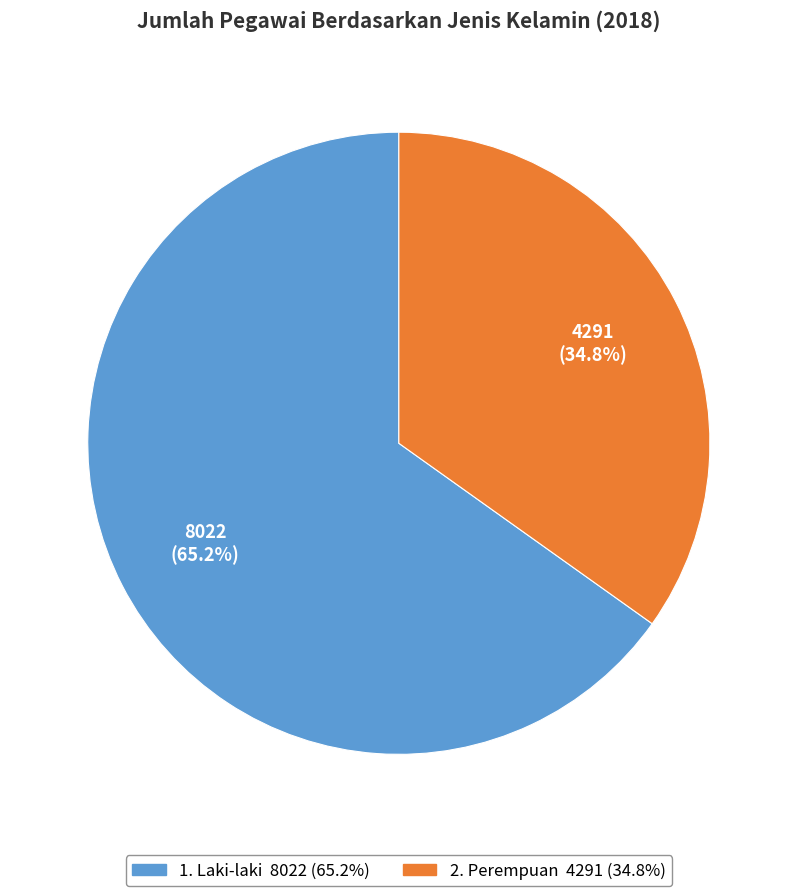

Count the number of slices in the pie.

2